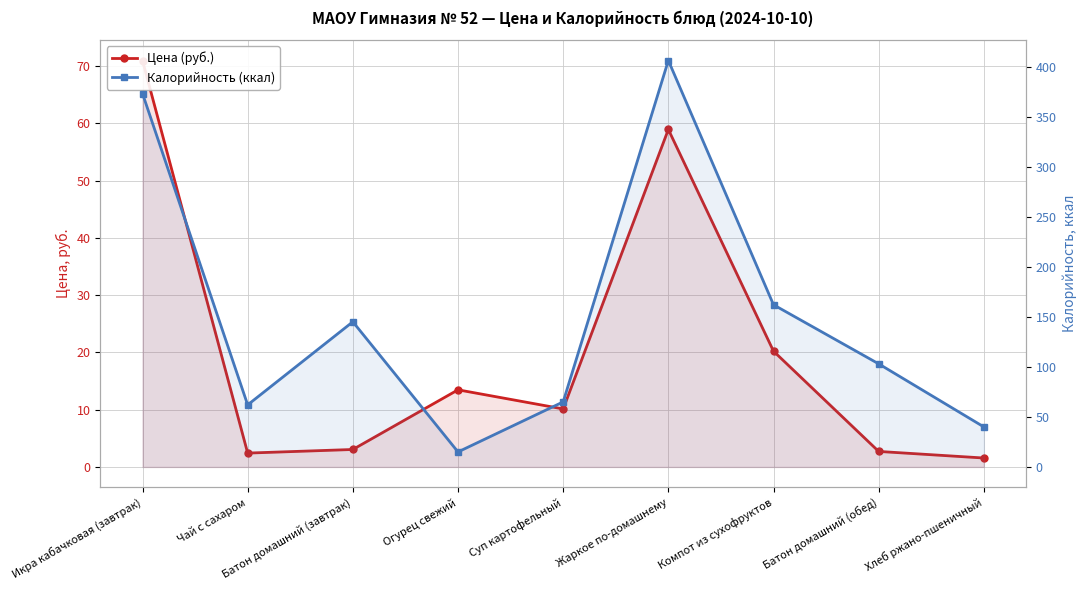

True or false: Калорийность (ккал) and Цена (руб.) cross at least once.

False